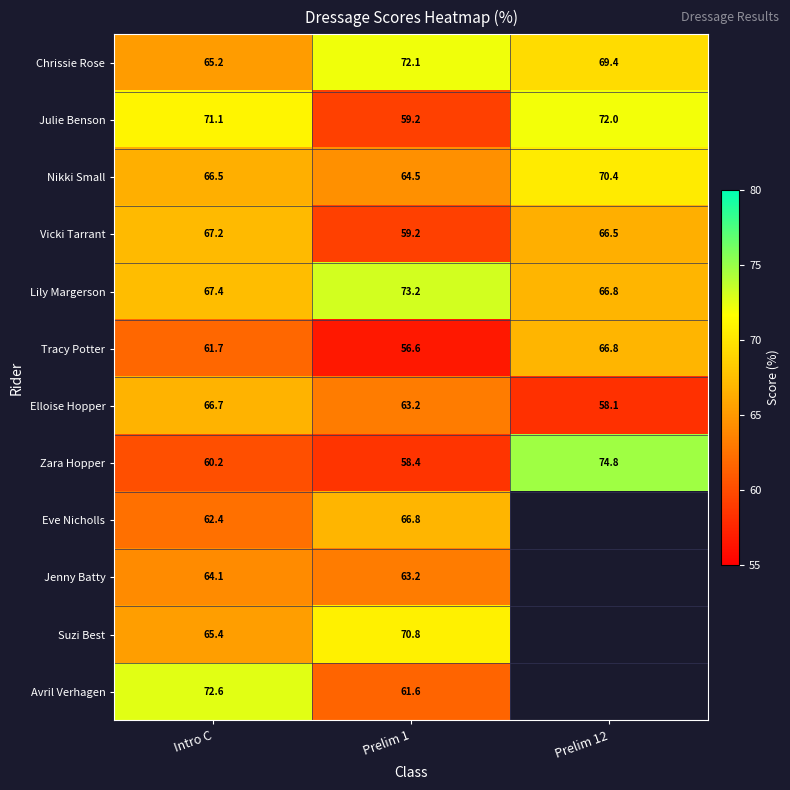

At which category is the sum across all series the highest?

Intro C